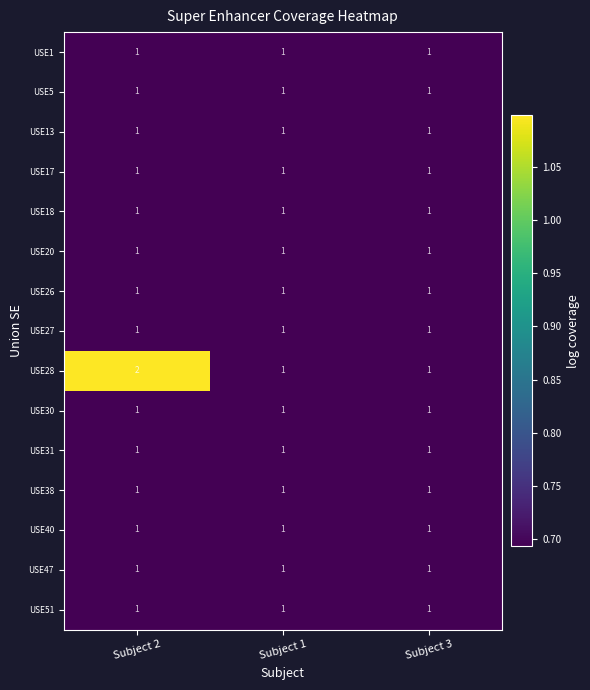

Between Subject 2 and Subject 1, which series saw the biggest shift?

USE28